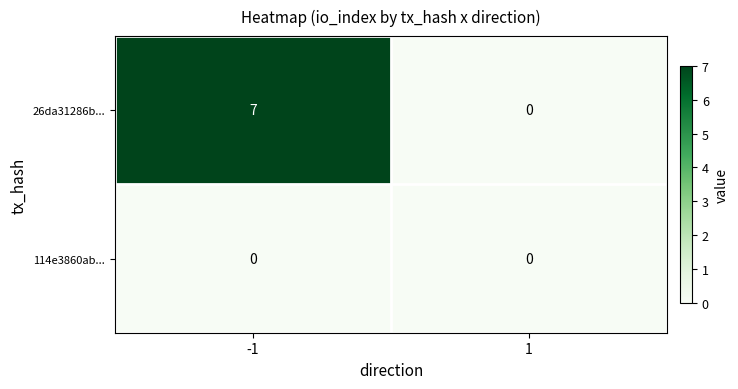

What is the maximum value shown in the chart?

7